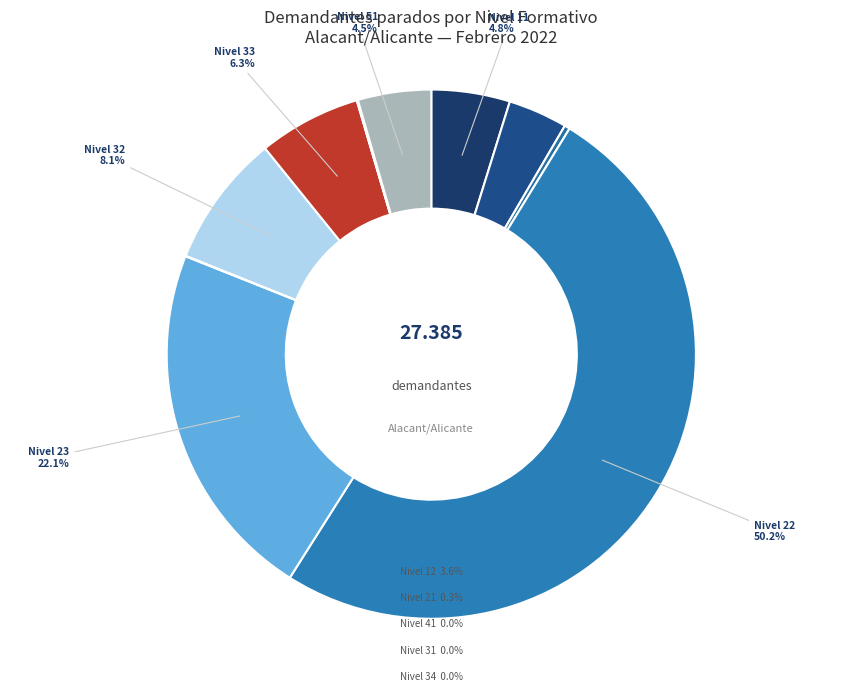

How many segments does this pie chart have?

11